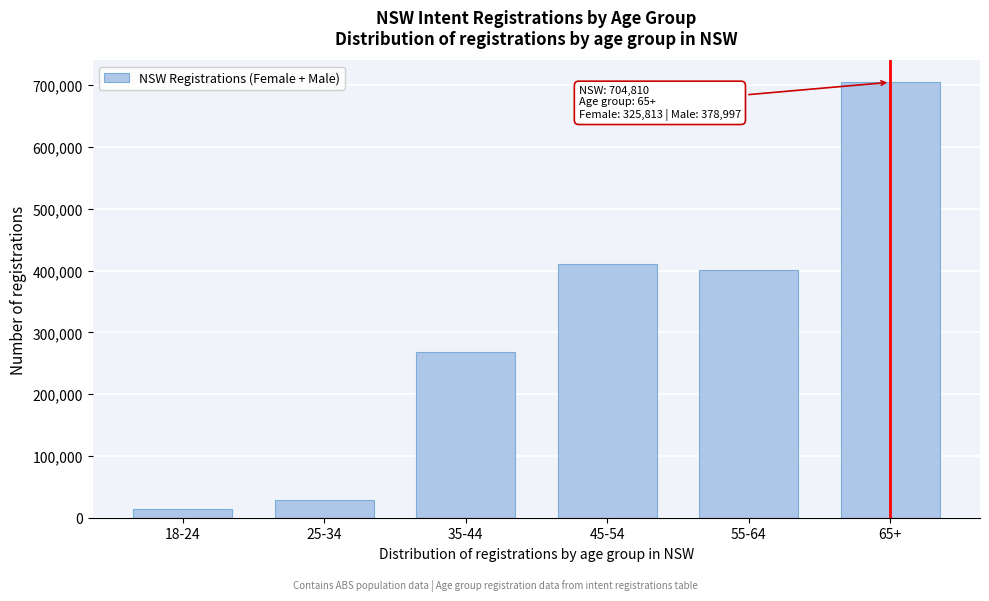

Reading right to left, what are all the values shown in this chart?

704810	401541	410547	268112	27908	13433